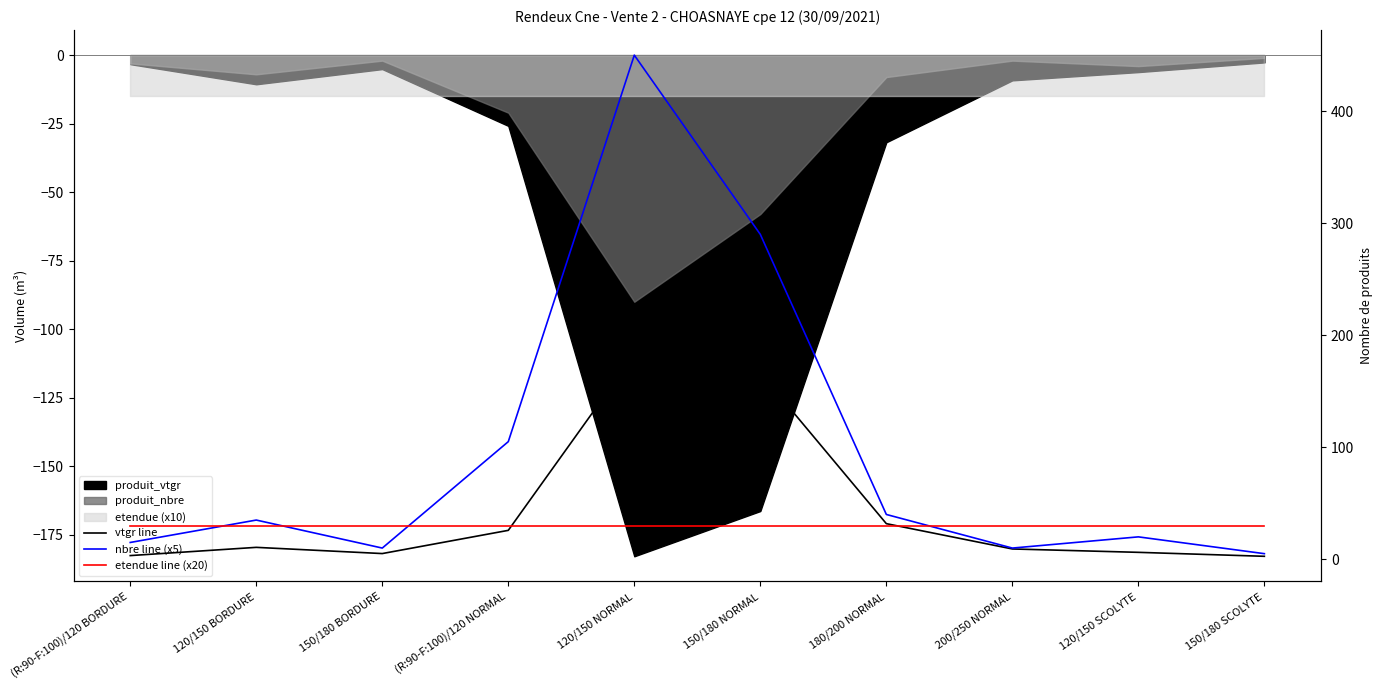

Reading right to left, what are all the values shown in this chart?

vtgr line: 150/180 SCOLYTE=2.7	120/150 SCOLYTE=6.2	200/250 NORMAL=9.2	180/200 NORMAL=31.8	150/180 NORMAL=166.4	120/150 NORMAL=182.9	(R:90-F:100)/120 NORMAL=25.8	150/180 BORDURE=5.1	120/150 BORDURE=10.6	(R:90-F:100)/120 BORDURE=3.3
nbre line (x5): 150/180 SCOLYTE=5.0	120/150 SCOLYTE=20.0	200/250 NORMAL=10.0	180/200 NORMAL=40.0	150/180 NORMAL=290.0	120/150 NORMAL=450.0	(R:90-F:100)/120 NORMAL=105.0	150/180 BORDURE=10.0	120/150 BORDURE=35.0	(R:90-F:100)/120 BORDURE=15.0
etendue line (x20): 150/180 SCOLYTE=30.0	120/150 SCOLYTE=30.0	200/250 NORMAL=30.0	180/200 NORMAL=30.0	150/180 NORMAL=30.0	120/150 NORMAL=30.0	(R:90-F:100)/120 NORMAL=30.0	150/180 BORDURE=30.0	120/150 BORDURE=30.0	(R:90-F:100)/120 BORDURE=30.0